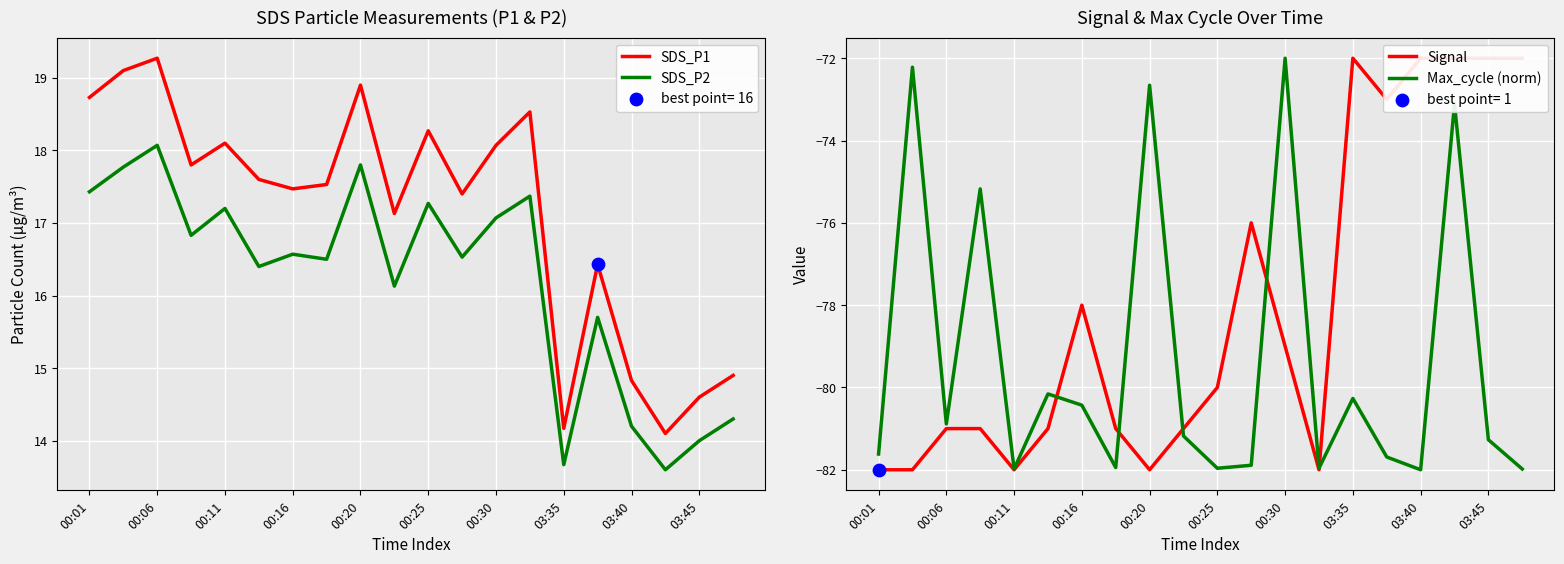

Where does the SDS_P2 series first go above 16?

00:01